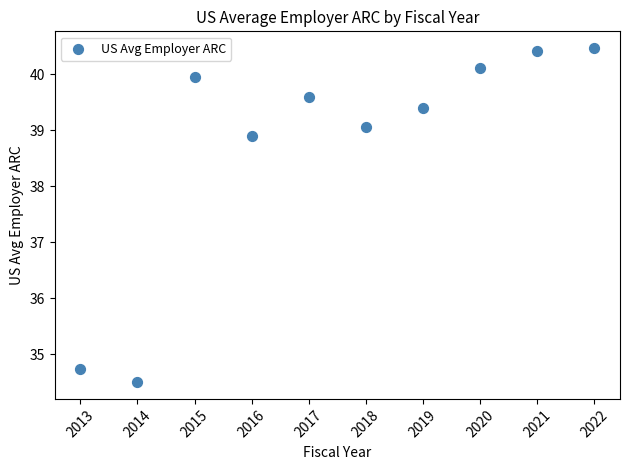

What Y value in the scatter plot is closest to 37?

38.9